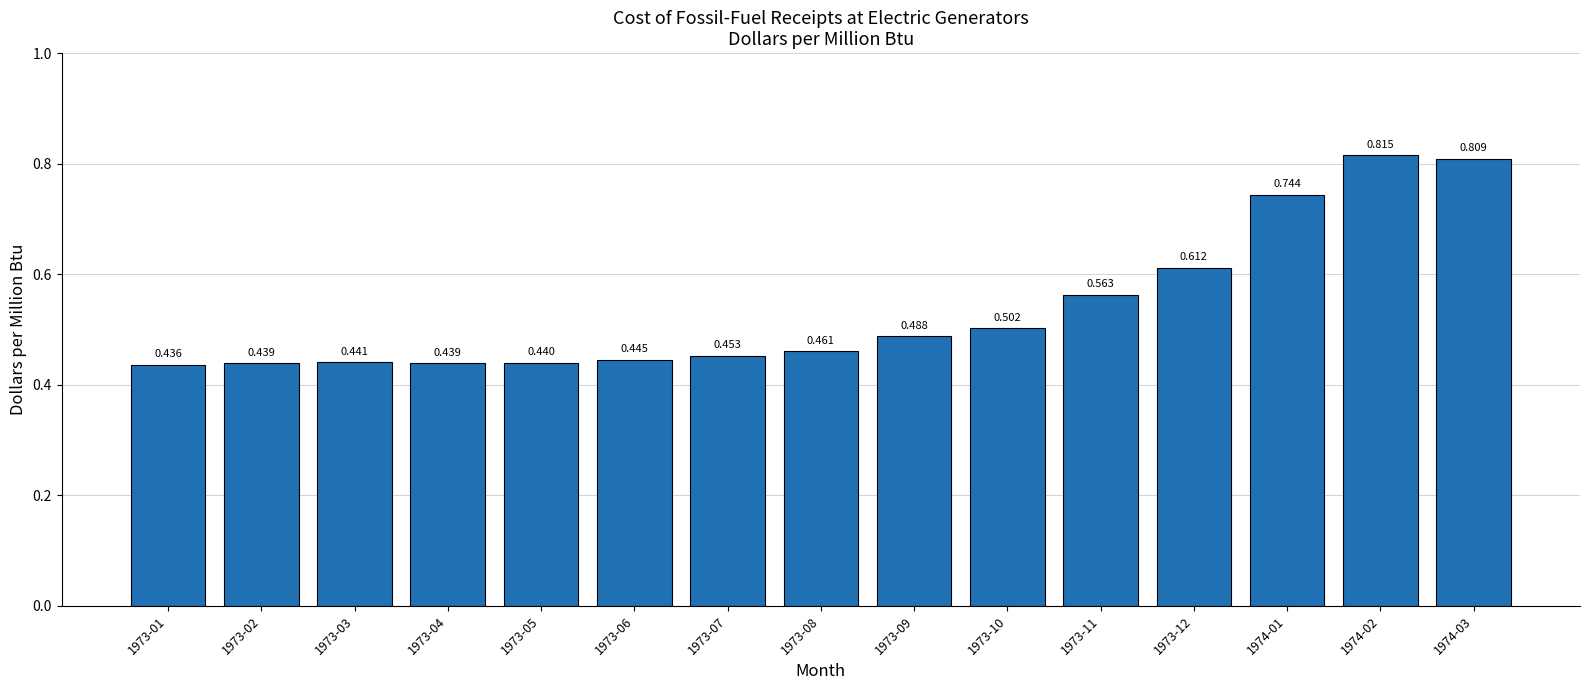

What is the sum of the values at 1974-02 and 1973-02?

1.3